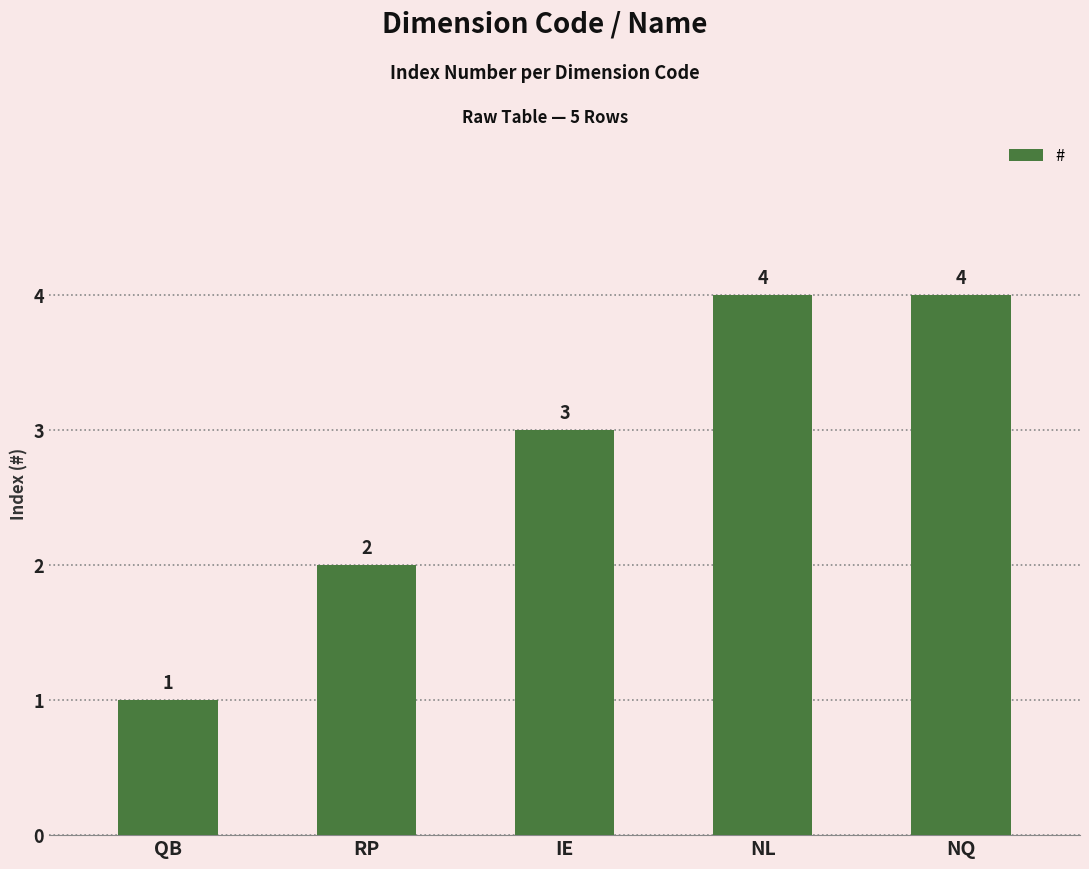

How many distinct data groups are displayed?

1